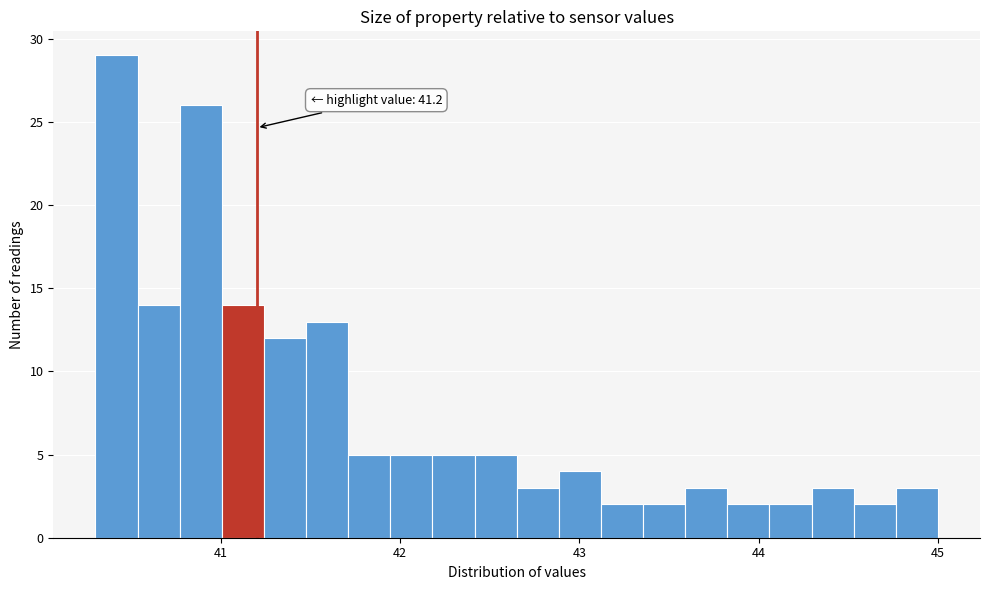

Read against the x-axis, roughly where is the centre of the tallest bar?

40.4